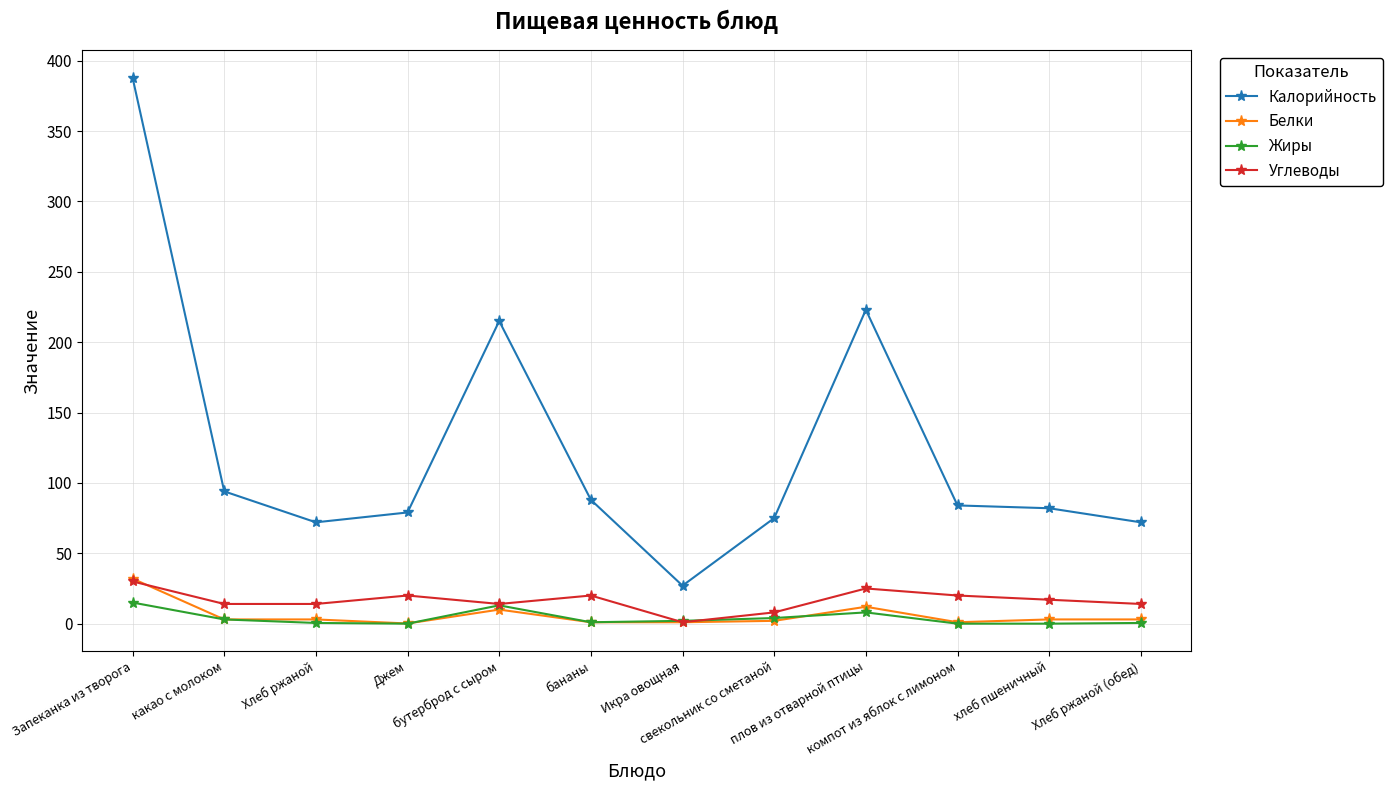

What is the label of the 3rd point from the left?

Хлеб ржаной